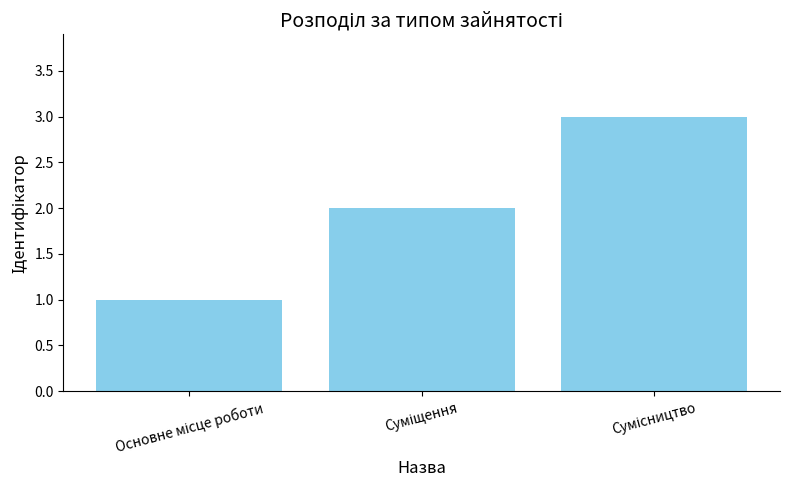

What is the maximum value shown in the chart?

3